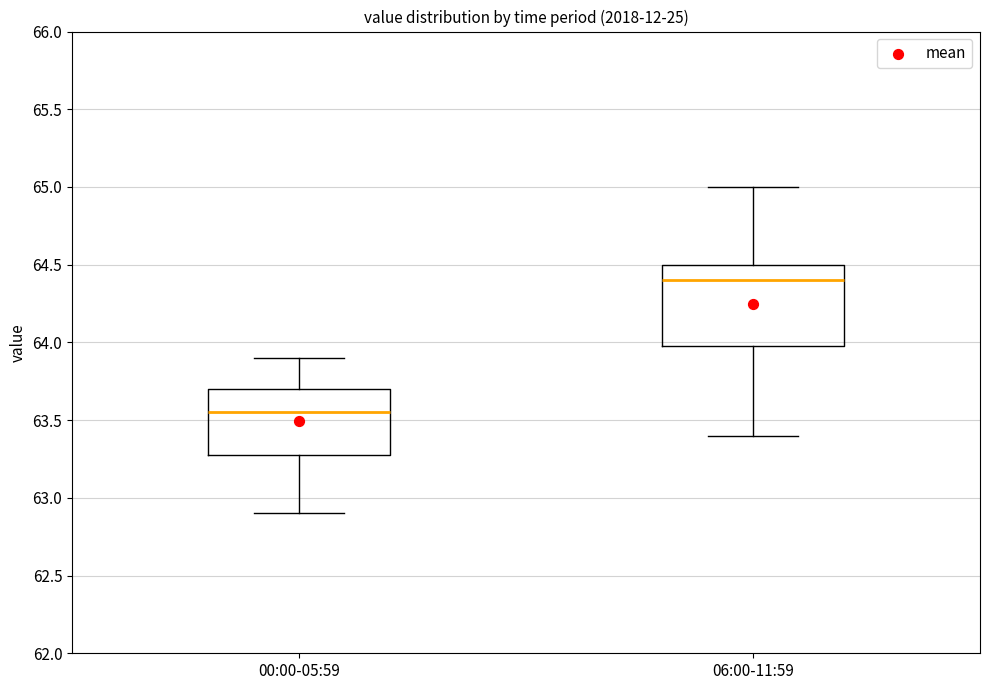

Which box is the tallest, from its lower edge to its upper edge?

06:00-11:59